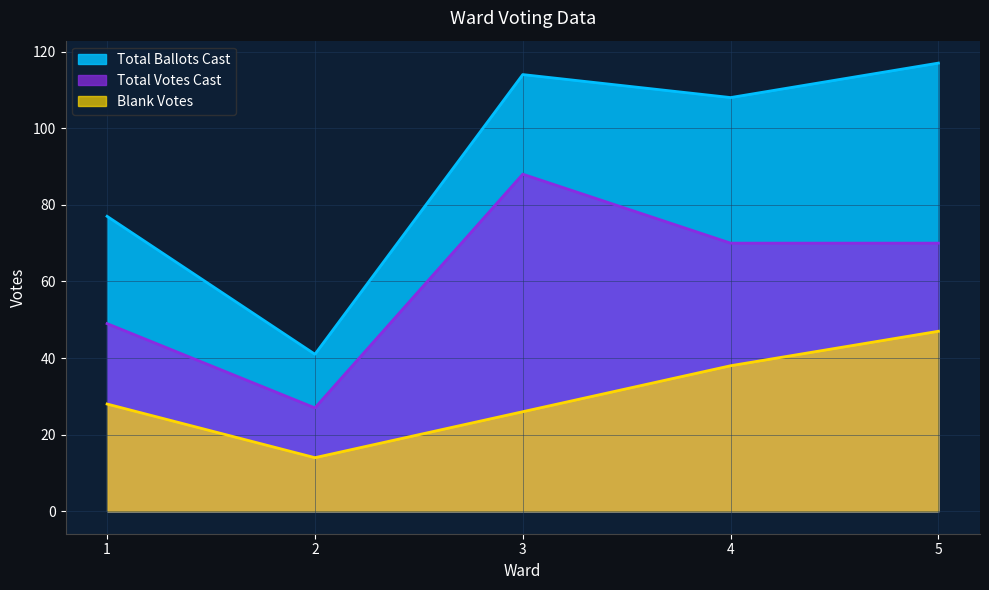

How many data points in Total Ballots Cast are less than 108?

2